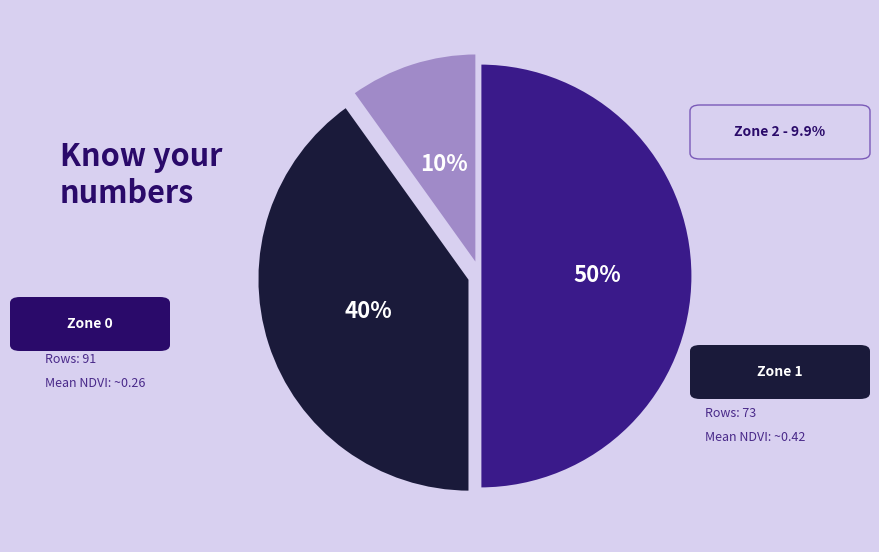

To the nearest percent, what is the average slice percentage?

33%